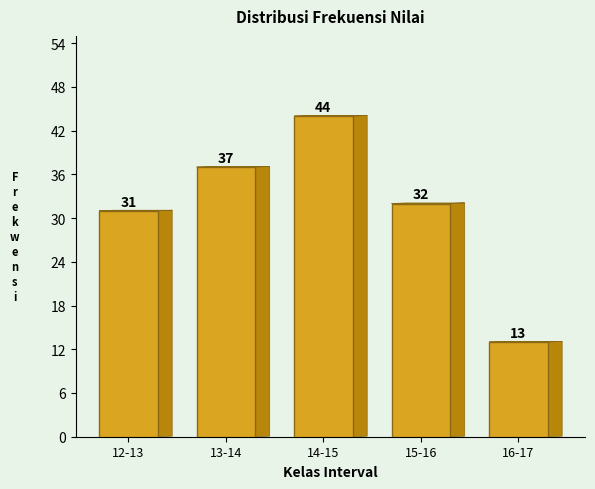

Reading left to right, transcribe all the data shown in this chart.

12-13=31	13-14=37	14-15=44	15-16=32	16-17=13